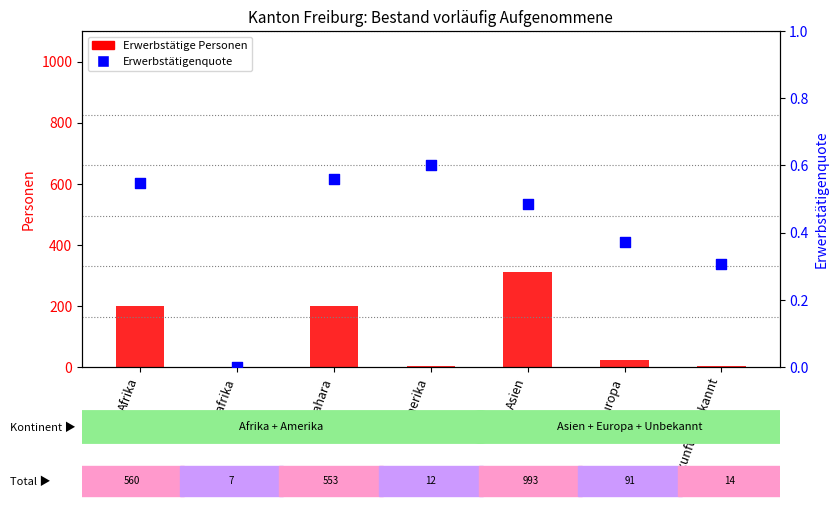

Which series reaches the minimum Y coordinate?

Erwerbstätige